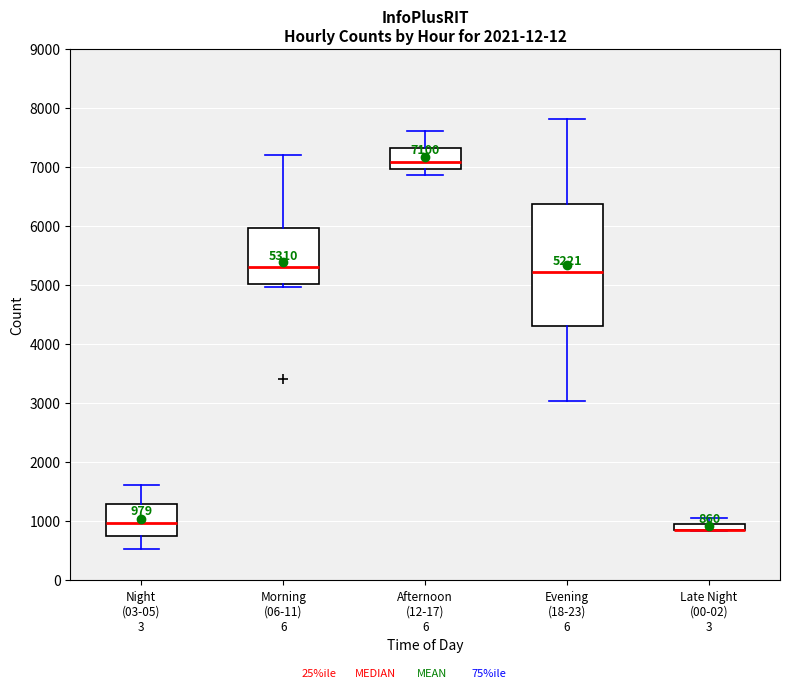

Comparing the boxes themselves (not the whiskers), which one is the tallest?

Evening (18-23) 6